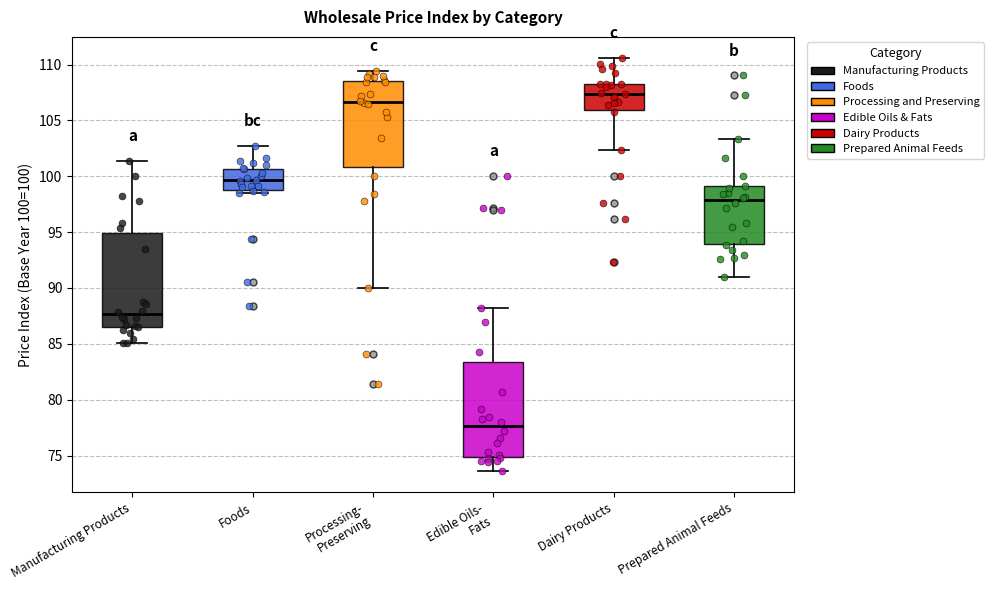

Which box has the lowest median line?

Edible Oils- Fats